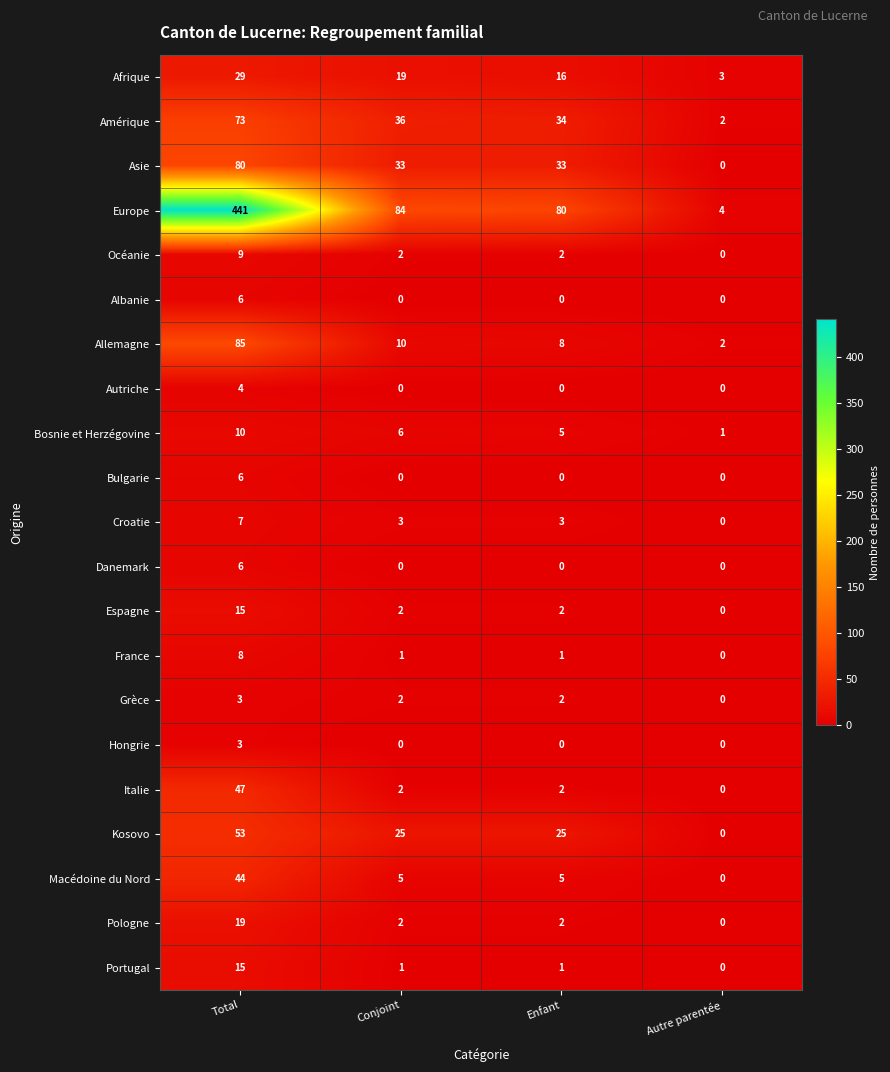

Count the number of categories in the chart.

4